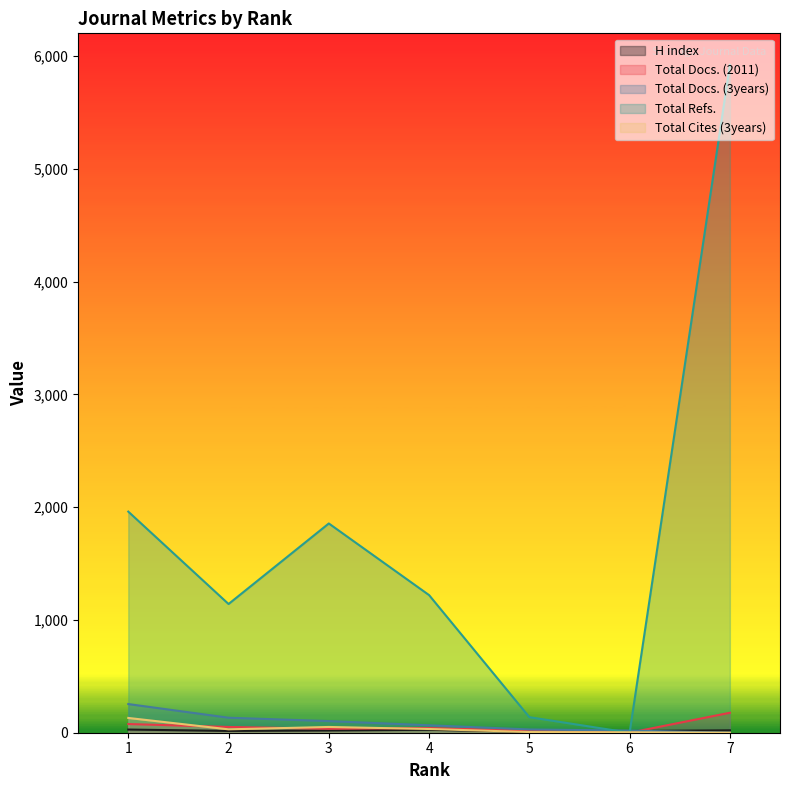

Where do H index and Total Docs. (3years) first cross each other?

6 and 7